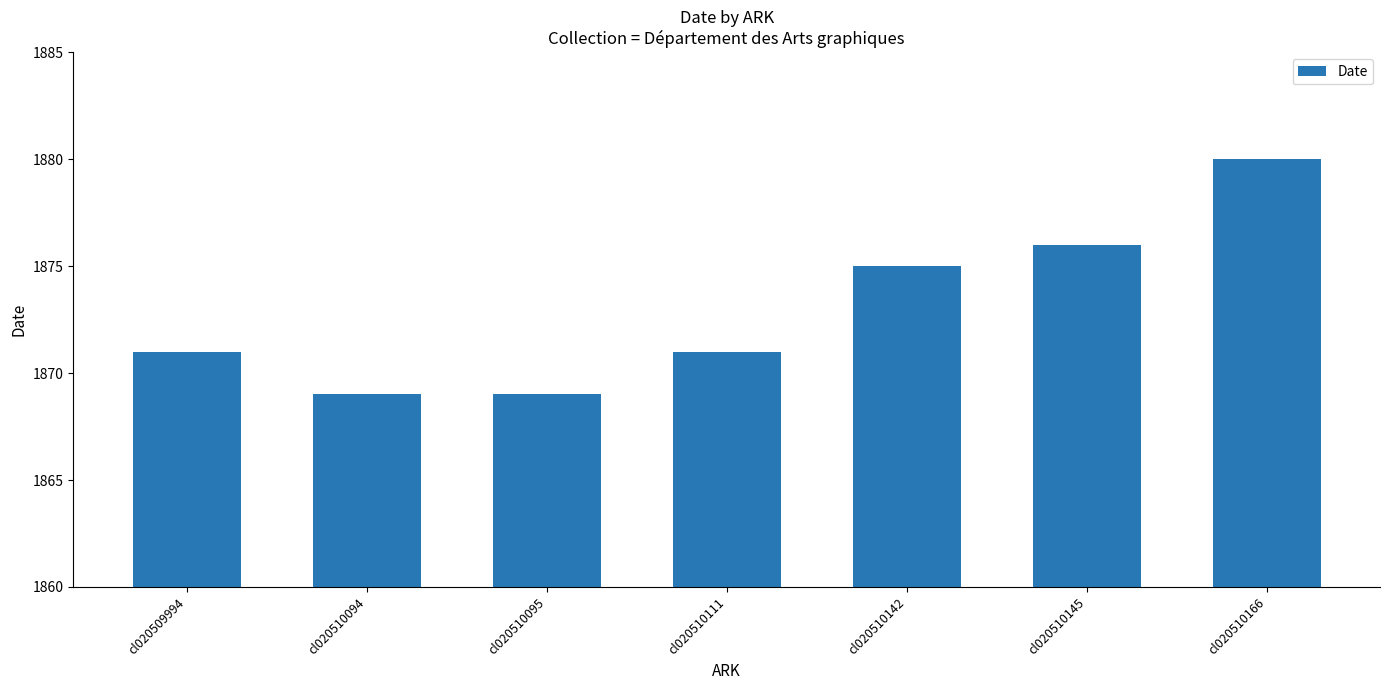

How many bars are there in total?

7